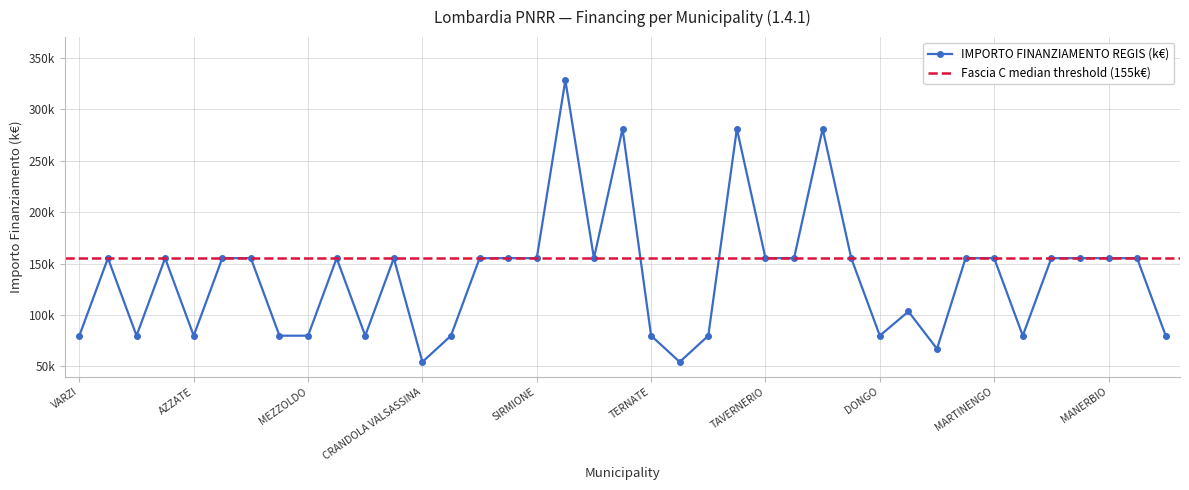

How many points are higher than both their immediate neighbors (excluding endpoints)?

9